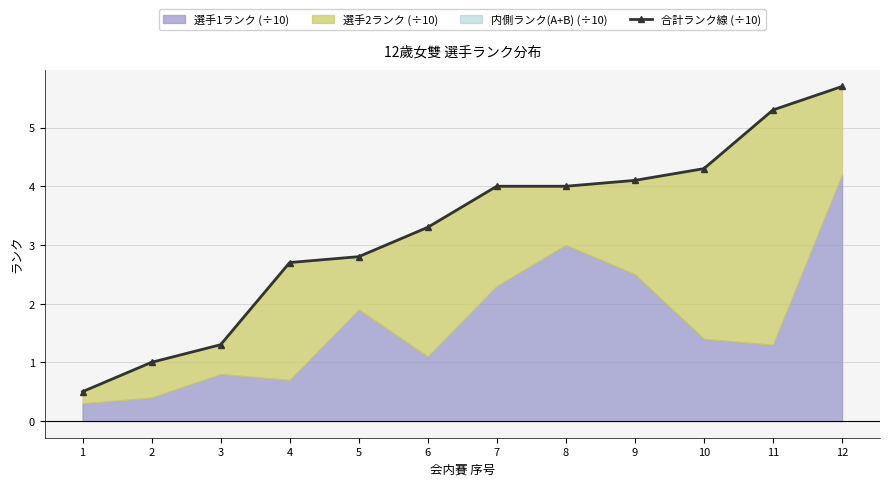

What is the smallest value displayed?

0.5